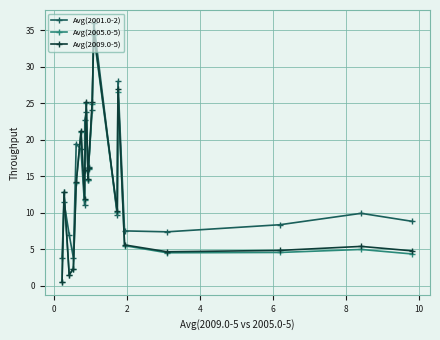

Which series has the largest total across all categories?

Avg(2001.0-2)